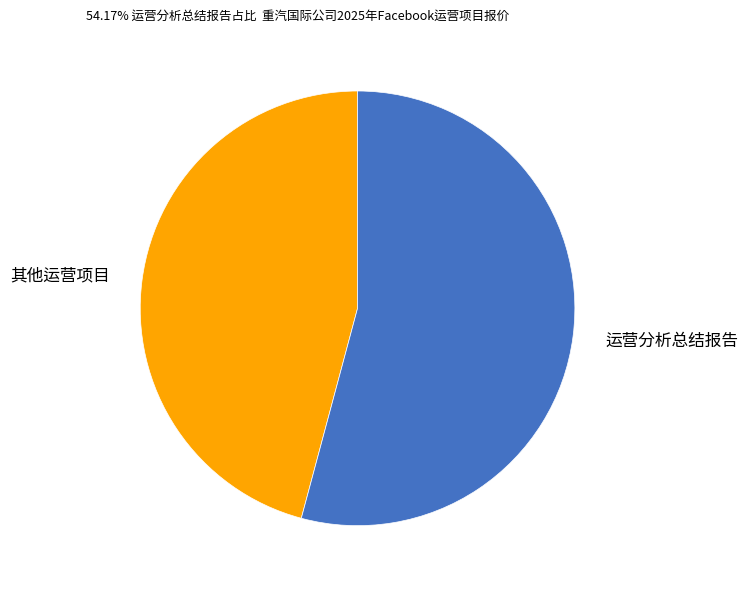

Is there any slice that represents more than half of the pie?

Yes